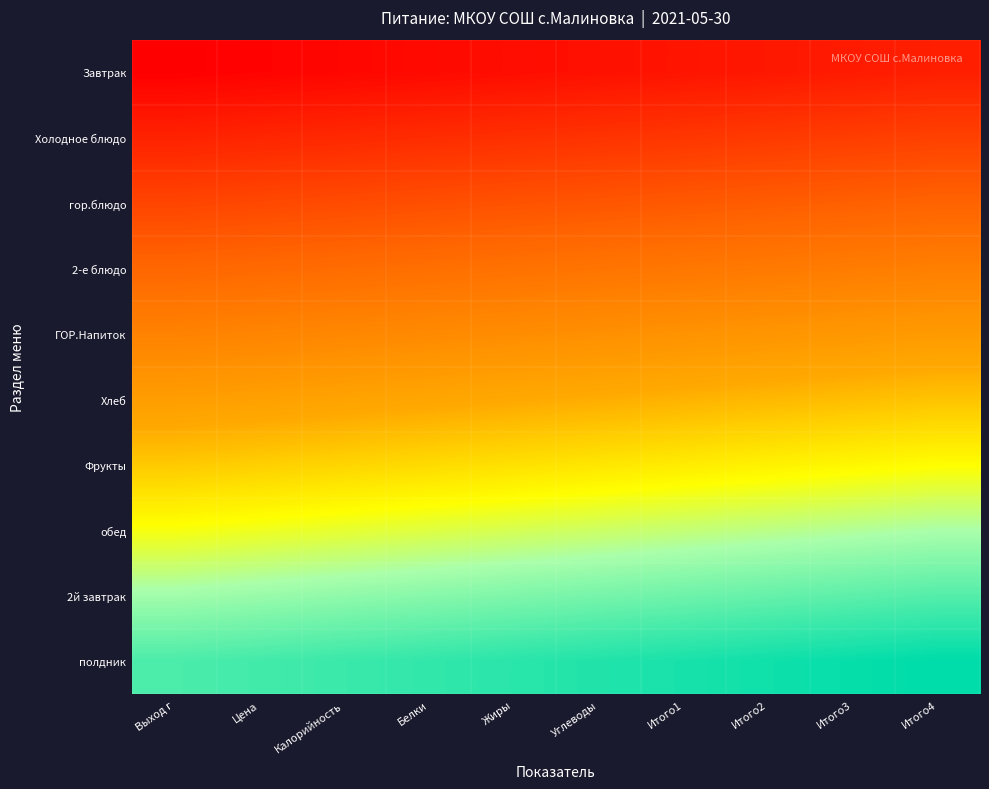

What is the spread (max minus min) of values at Итого3?

90